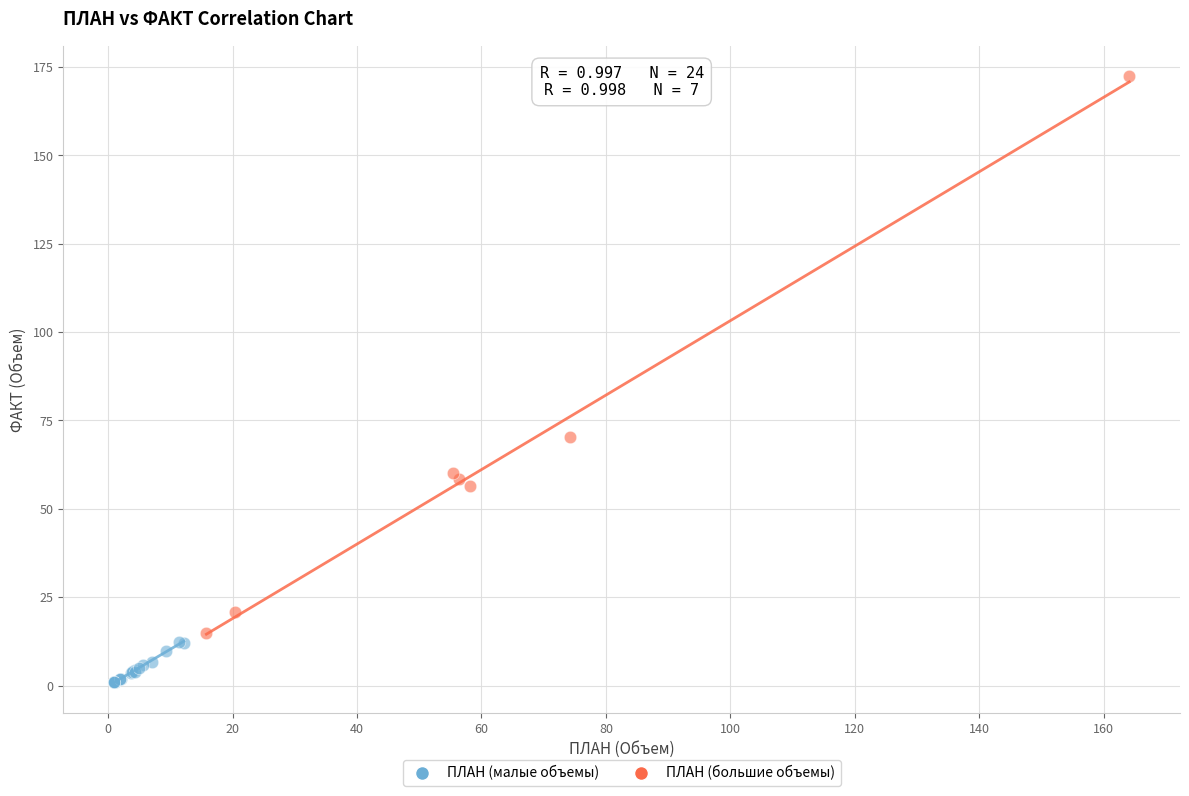

Which series contains the highest Y value?

ПЛАН (большие объемы)